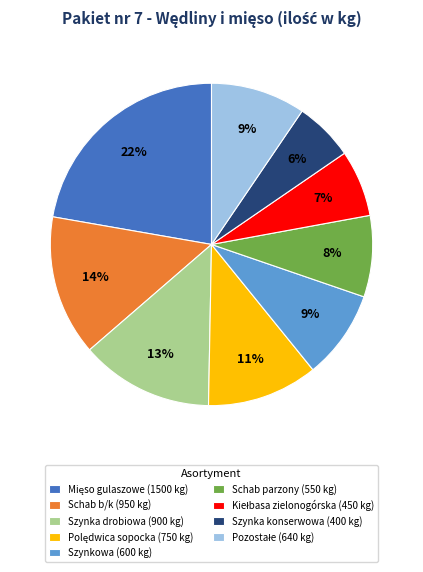

Which has a higher value, Szynka drobiowa (900 kg) or Szynkowa (600 kg)?

Szynka drobiowa (900 kg)